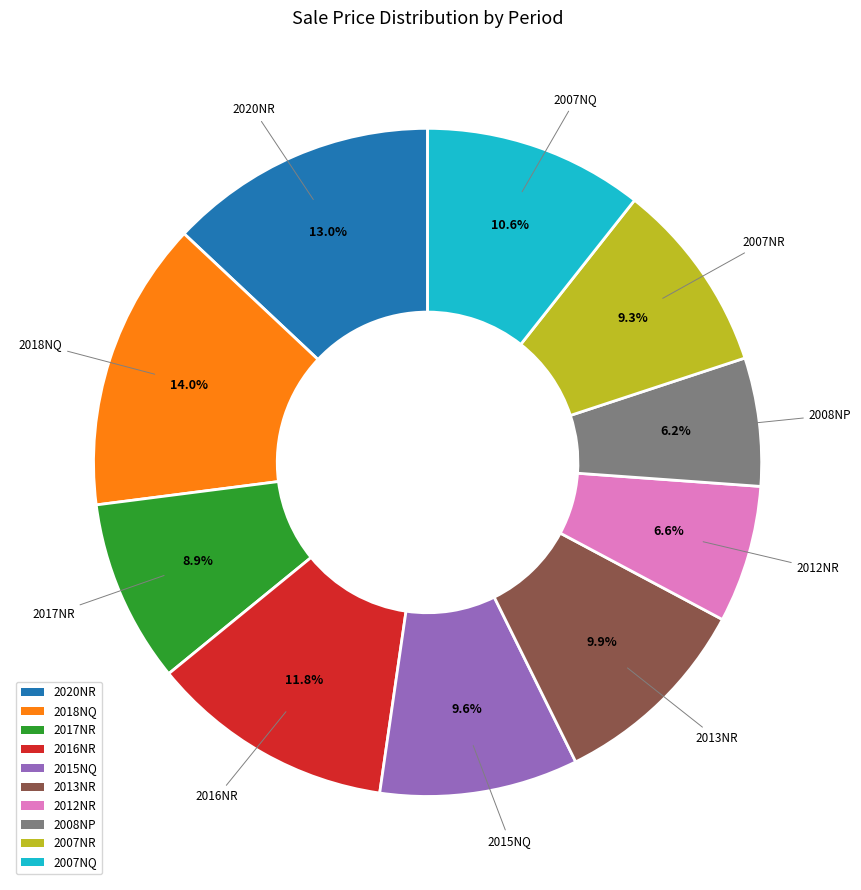

Which category has the biggest portion of the pie?

2018NQ